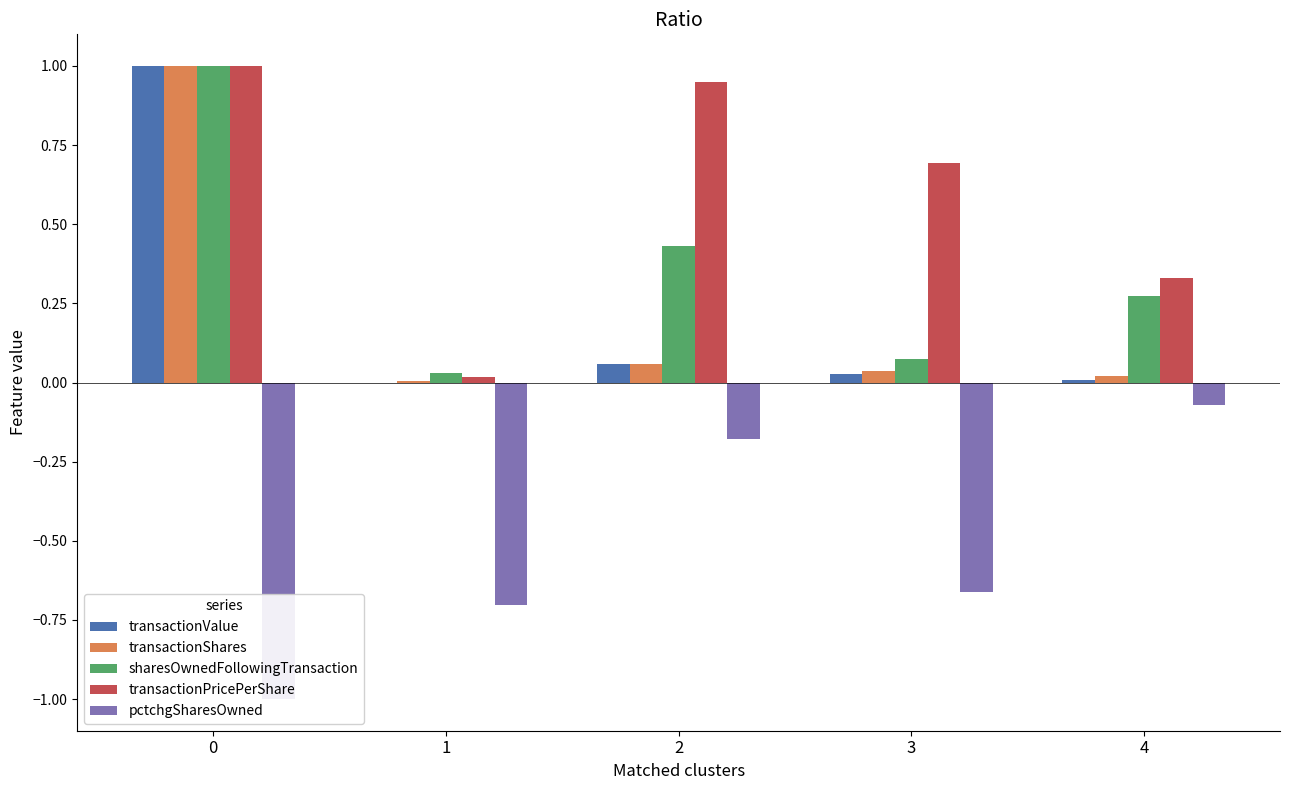

What are all the series names shown in the legend?

transactionValue, transactionShares, sharesOwnedFollowingTransaction, transactionPricePerShare, pctchgSharesOwned